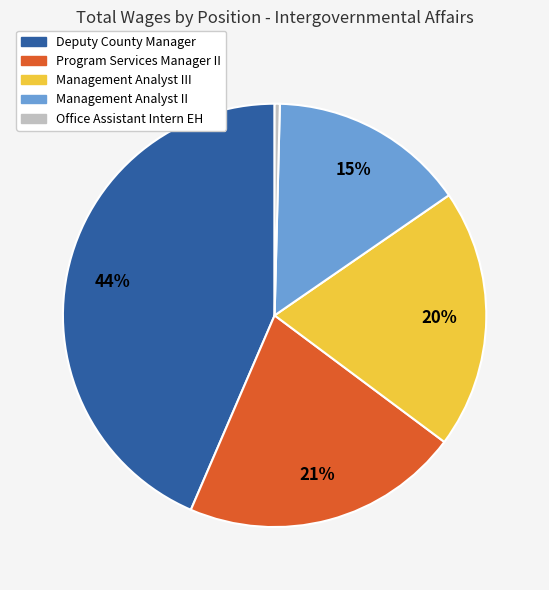

To the nearest percent, what is the difference between the Program Services Manager II and Office Assistant Intern EH slice percentages?

21%